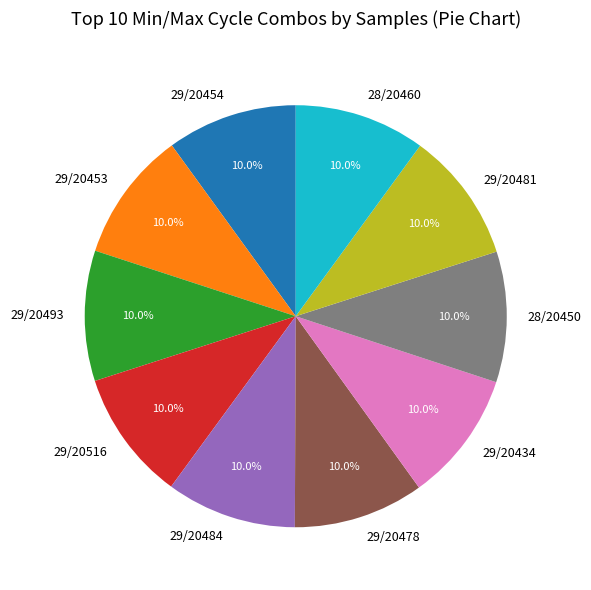

Does any single category account for the majority?

No